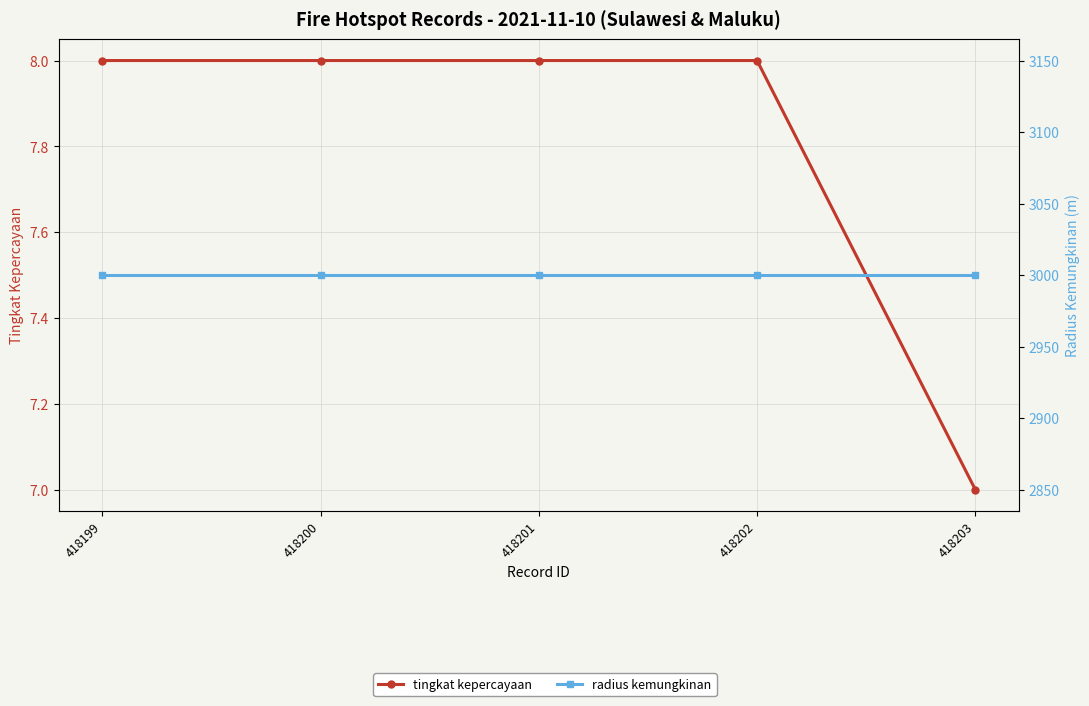

Is it true that radius kemungkinan equals 5050 at 418202?

False